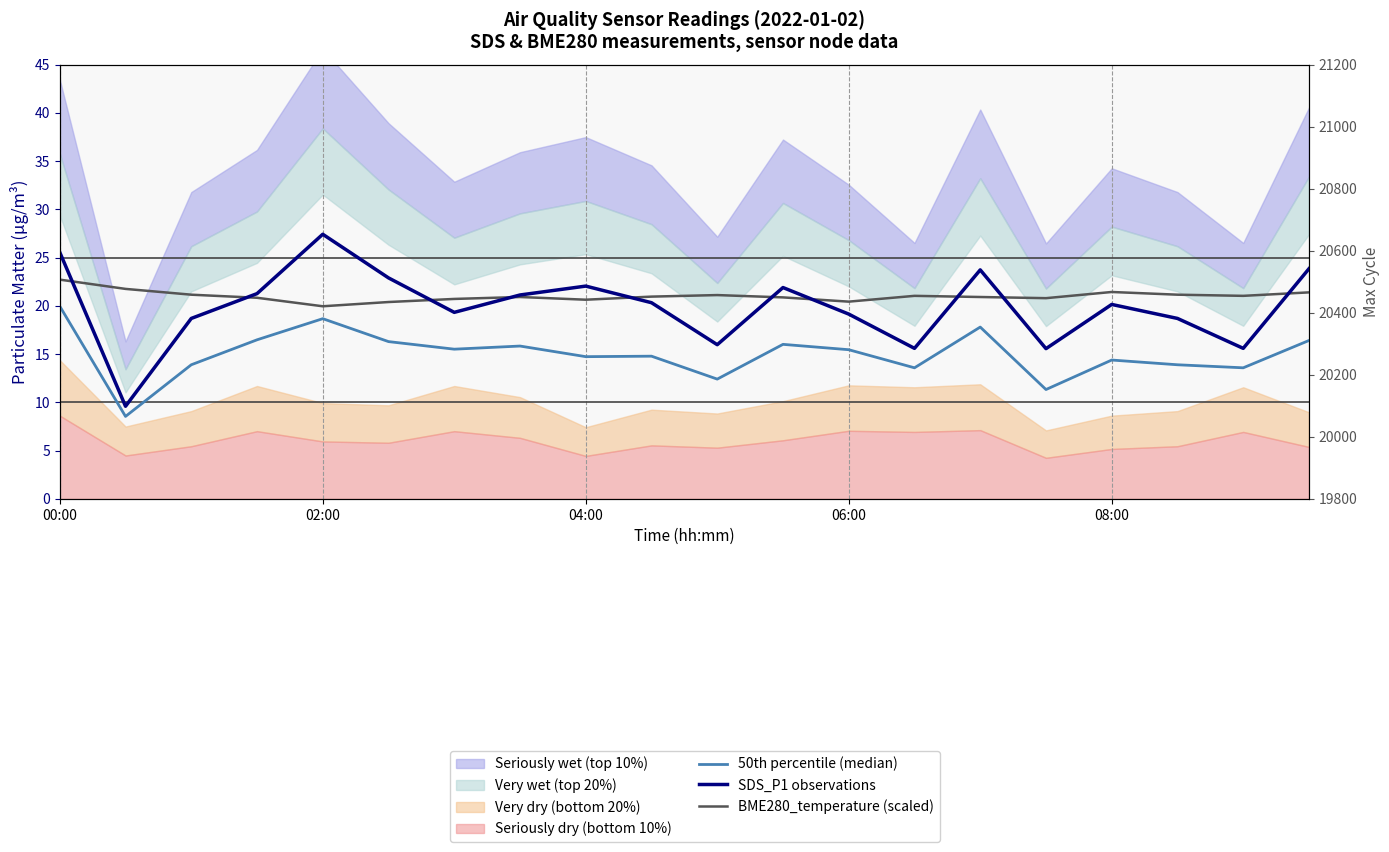

Reading left to right, extract all data points from this chart.

50th percentile (median): 20.0	8.6	13.9	16.5	18.7	16.3	15.5	15.8	14.7	14.8	12.4	16.0	15.5	13.6	17.8	11.3	14.4	13.9	13.6	16.4
SDS_P1 observations: 25.6	9.6	18.7	21.3	27.4	22.9	19.3	21.1	22.1	20.3	16.0	21.9	19.1	15.6	23.7	15.6	20.1	18.7	15.6	23.9
BME280_temperature (scaled): 22.7	21.8	21.2	20.8	20.0	20.4	20.7	20.9	20.6	21.0	21.1	20.9	20.4	21.0	20.9	20.8	21.4	21.2	21.0	21.4